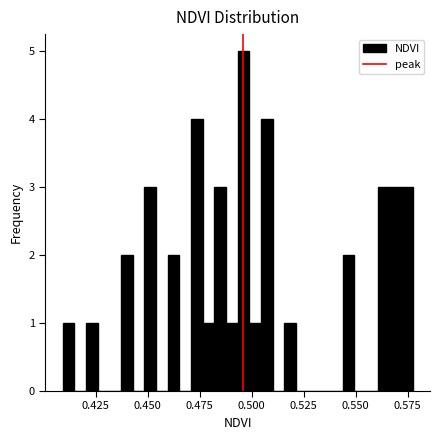

Read against the x-axis, roughly where is the centre of the tallest bar?

0.495